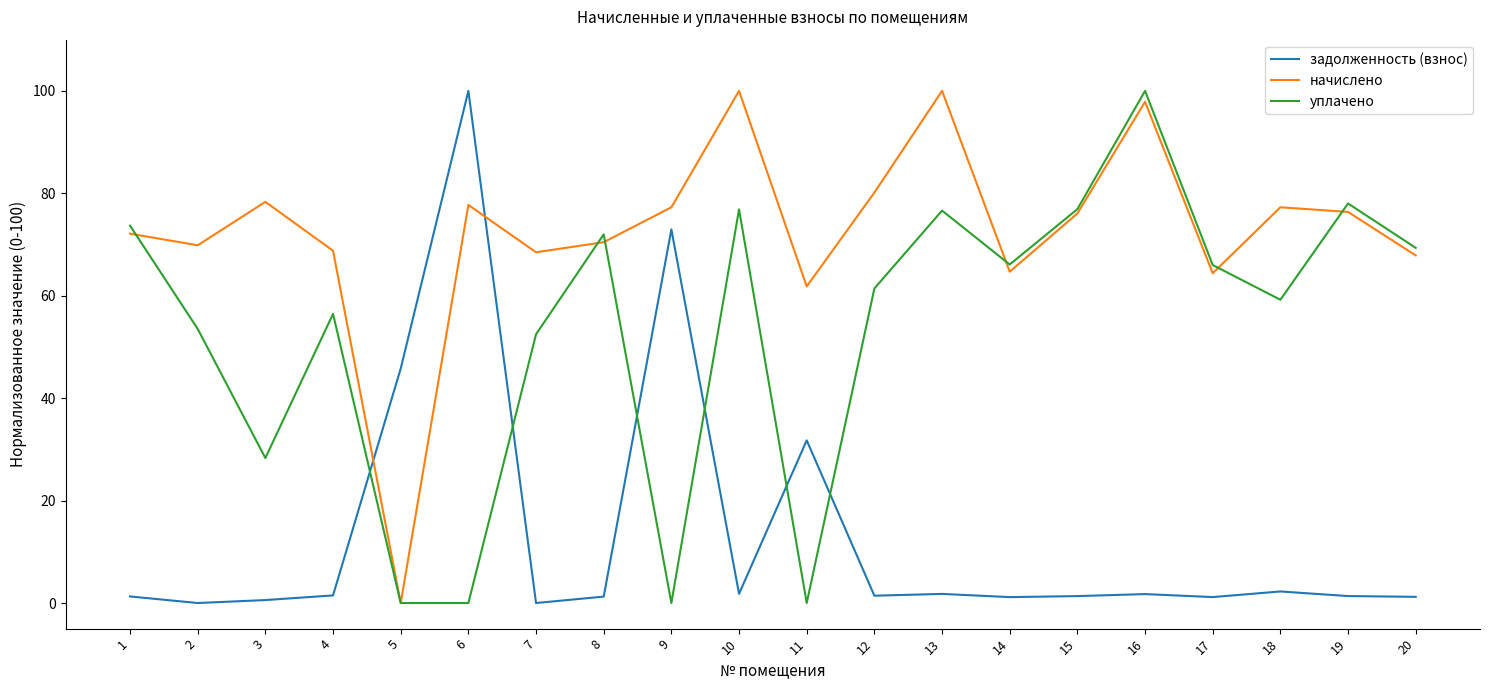

What is the average value of the уплачено series?

53.3